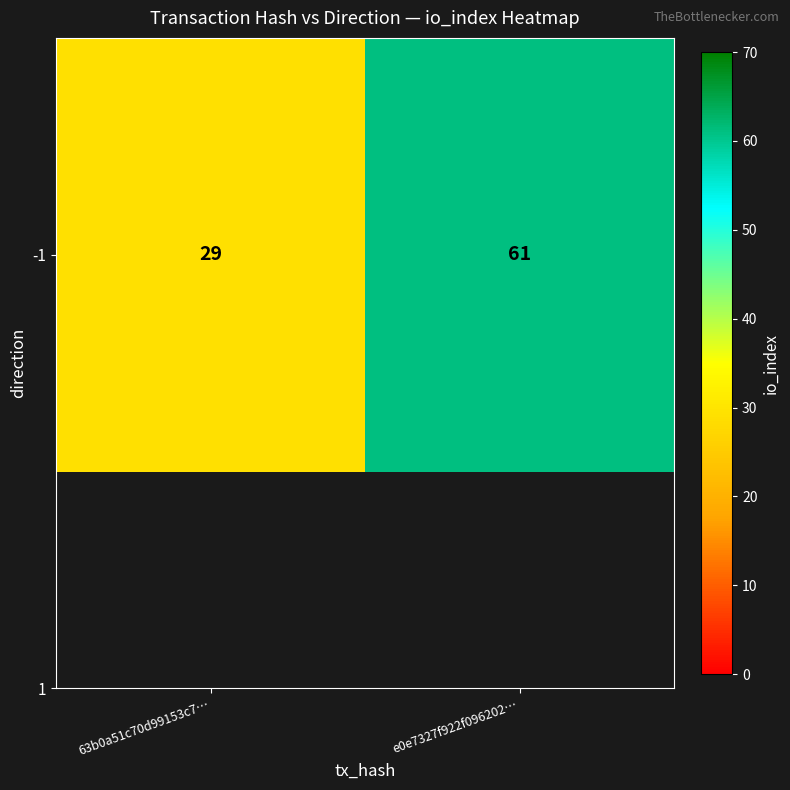

True or false: the data shows 39 at e0e7327f922f096202….

False